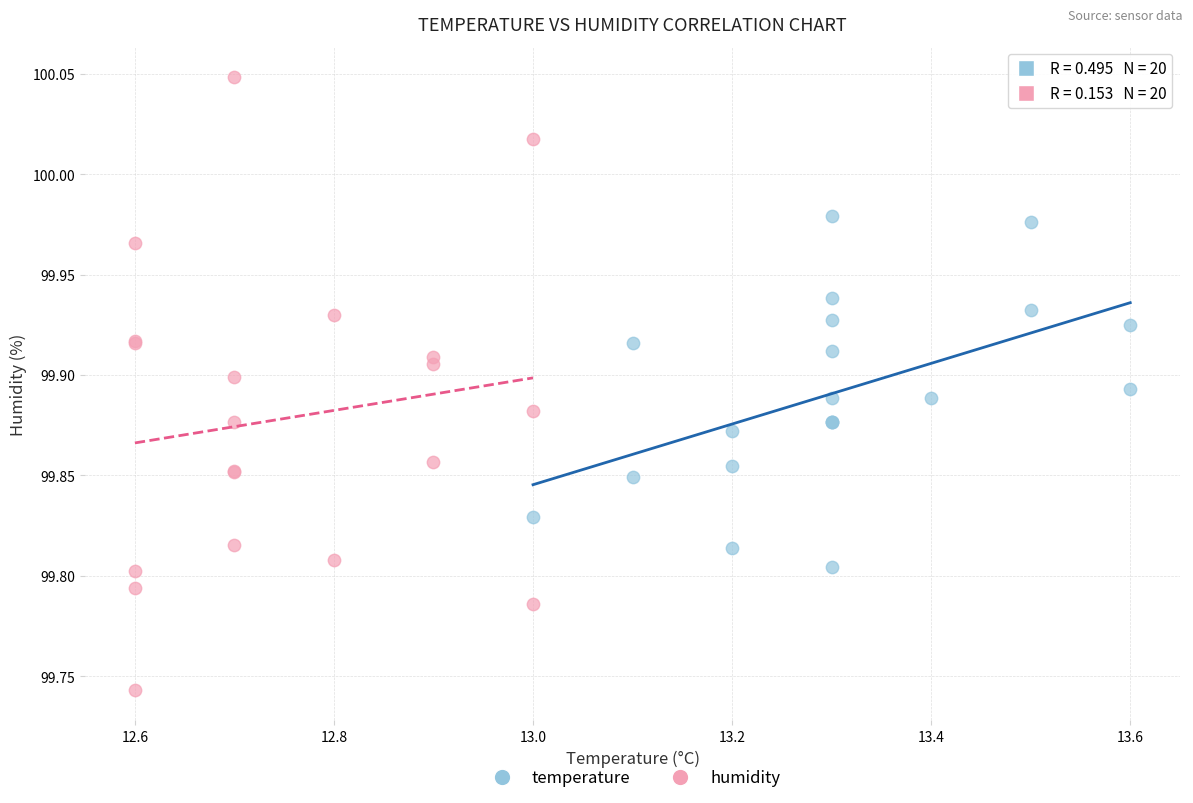

Which series reaches the maximum Y coordinate?

humidity